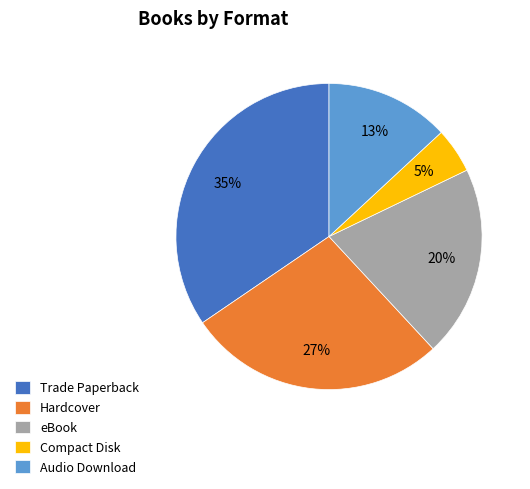

Is the sum of Compact Disk and Audio Download greater than half?

No